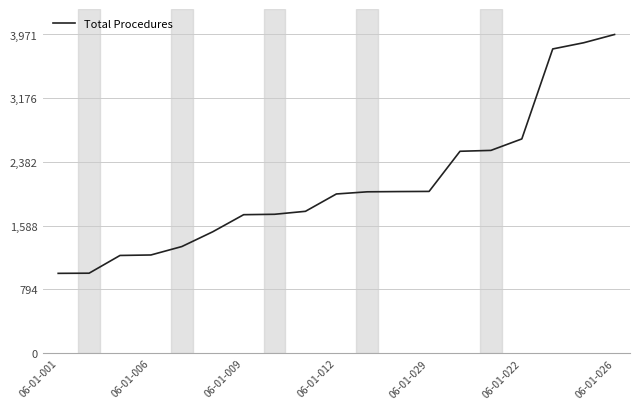

What is the sum of all values?

39869